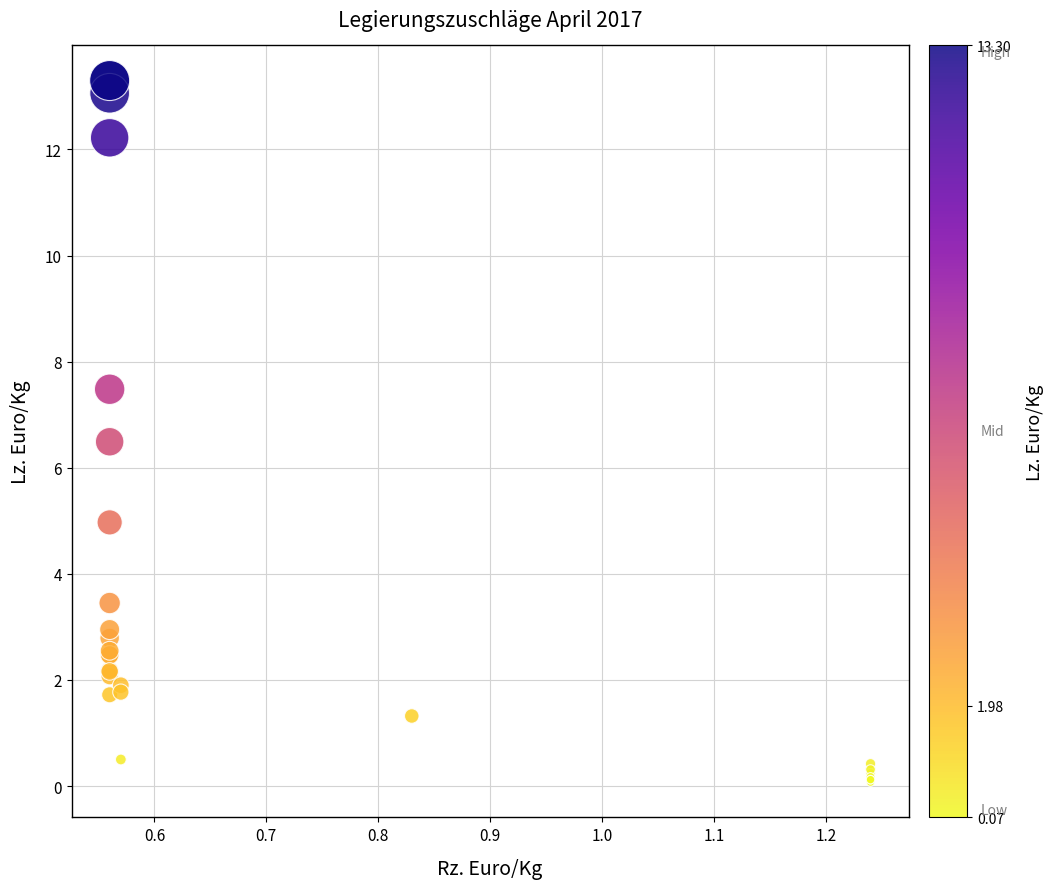

What Y value in the scatter plot is closest to 6?

6.5